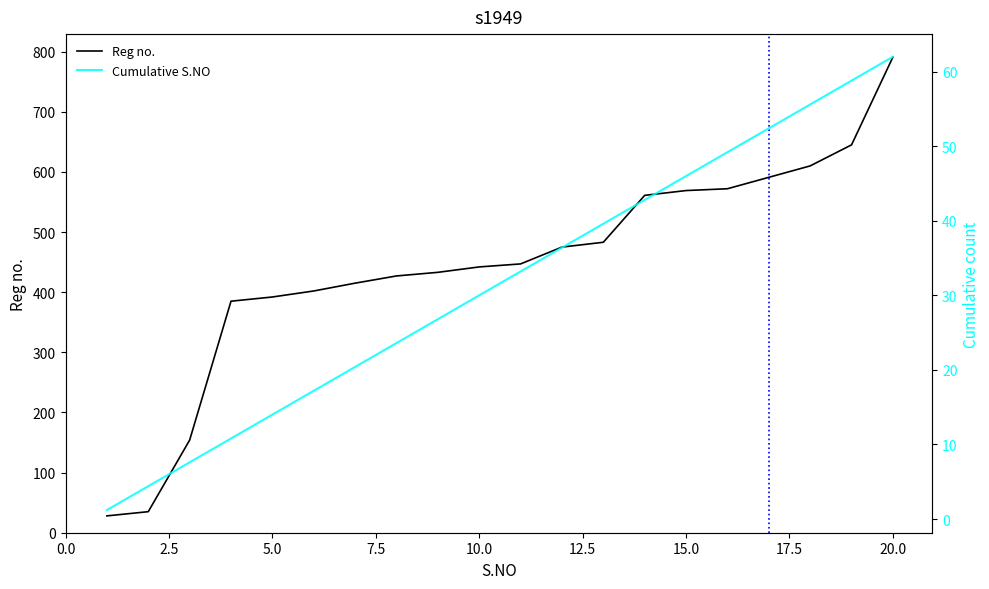

True or false: Reg no. and Cumulative S.NO cross at least once.

False